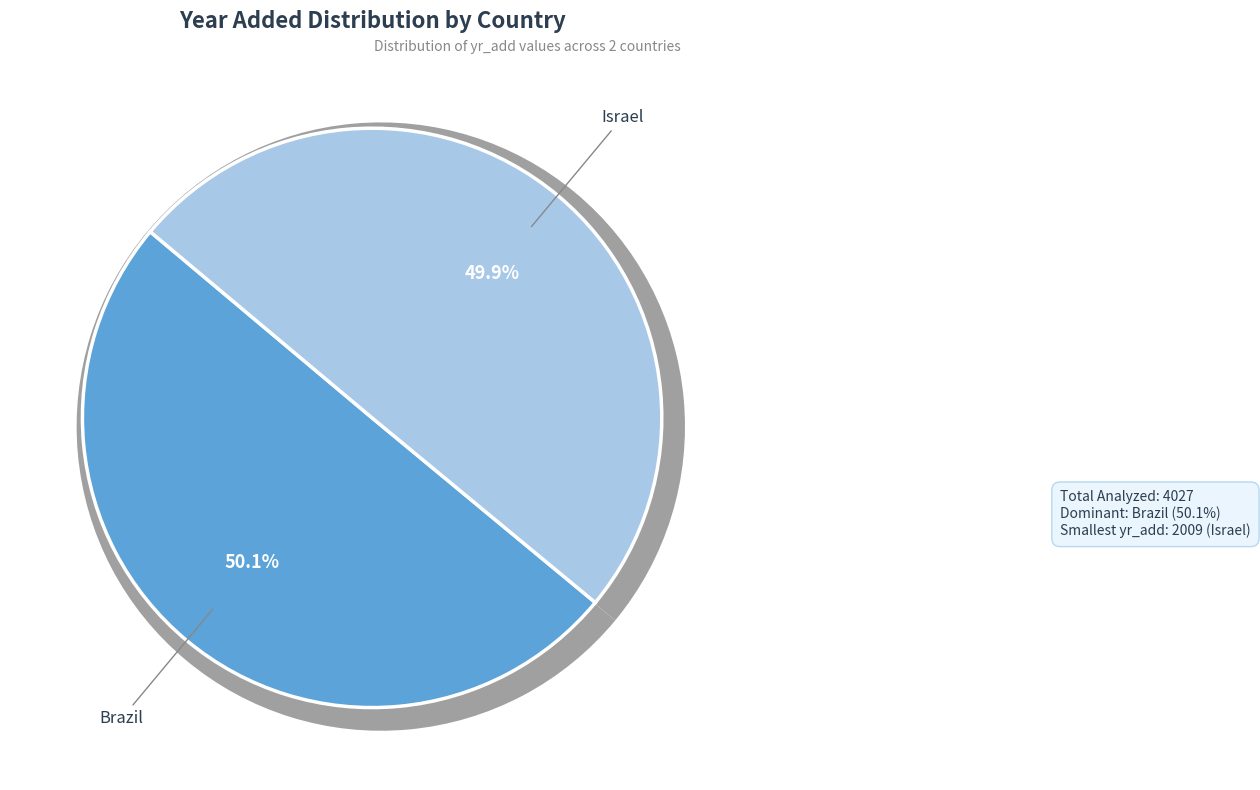

Which category accounts for the majority?

Brazil